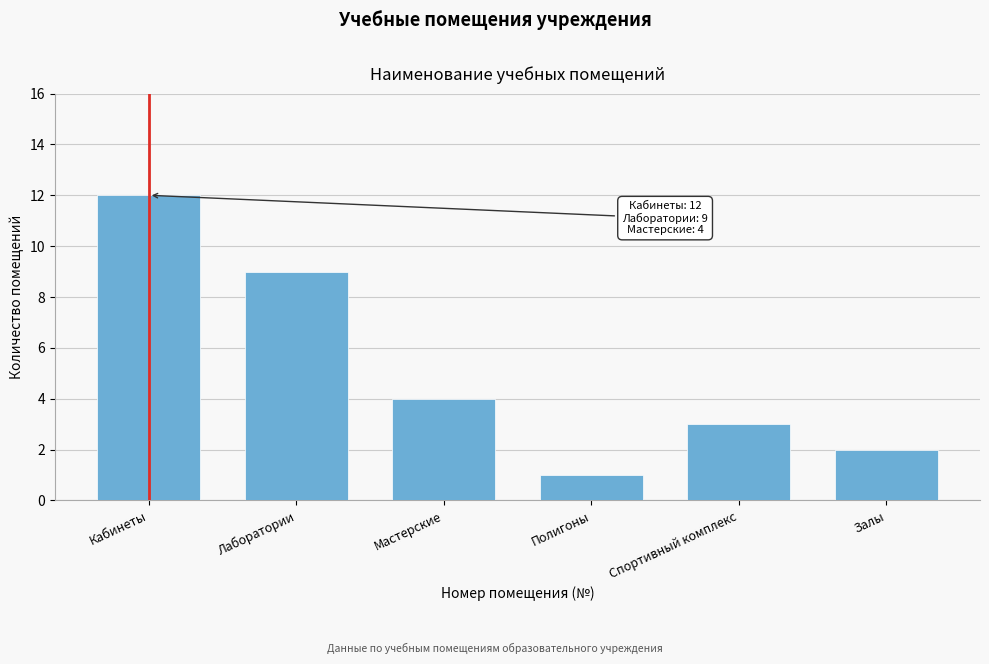

Reading right to left, transcribe all the data shown in this chart.

Залы=2	Спортивный комплекс=3	Полигоны=1	Мастерские=4	Лаборатории=9	Кабинеты=12